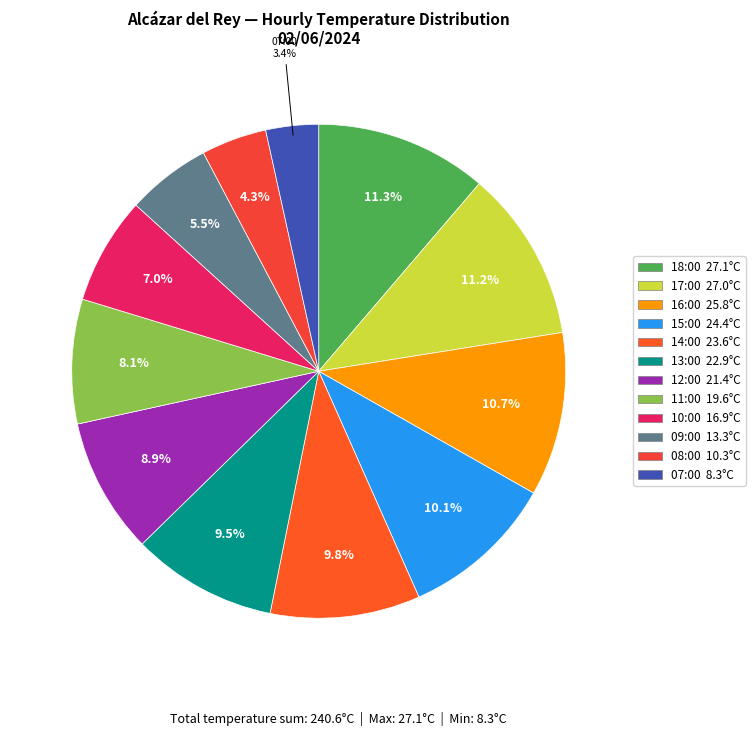

Rank the categories by value from lowest to highest.

07:00 (8.3°C), 08:00 (10.3°C), 09:00 (13.3°C), 10:00 (16.9°C), 11:00 (19.6°C), 12:00 (21.4°C), 13:00 (22.9°C), 14:00 (23.6°C), 15:00 (24.4°C), 16:00 (25.8°C), 17:00 (27.0°C), 18:00 (27.1°C)